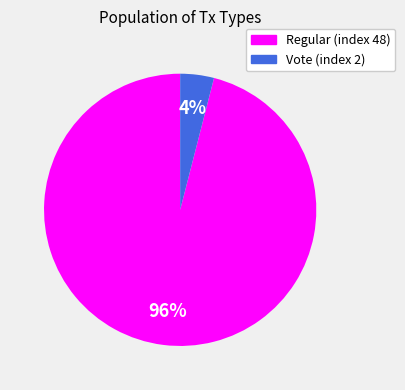

To the nearest percent, what is the average slice percentage?

50%